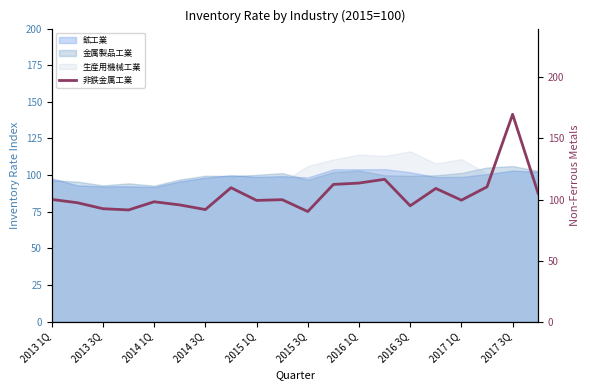

What is the sum of the values at 2014 3Q and 2016 3Q?

201.2